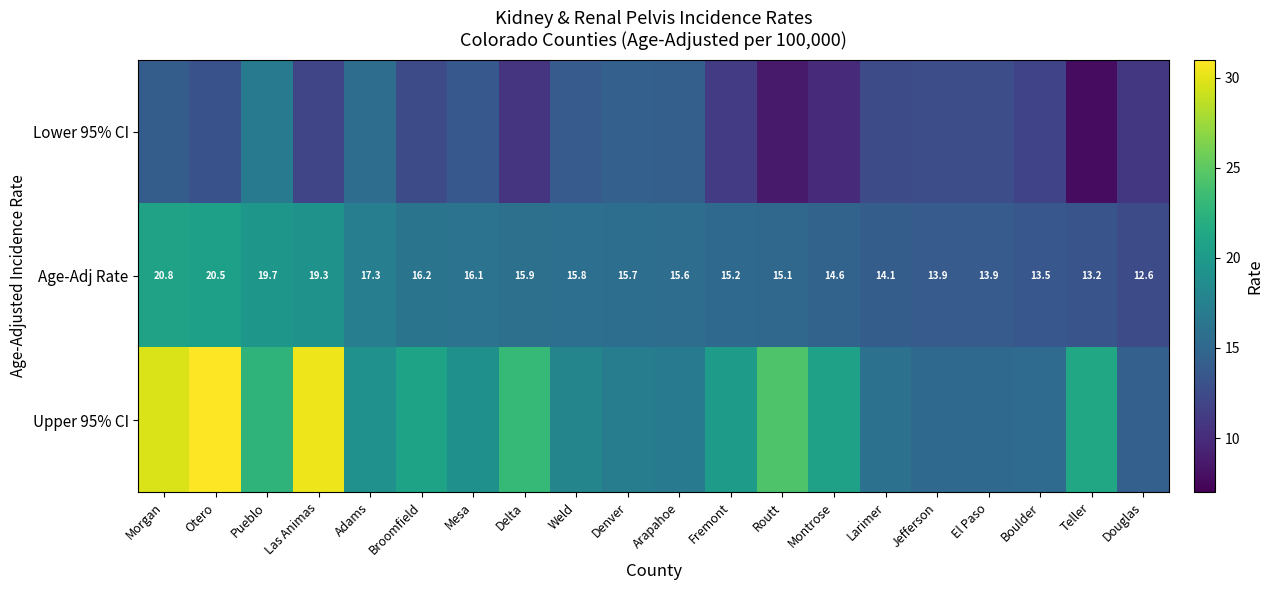

True or false: Age-Adj Rate has a value of 21.5 at Arapahoe.

False